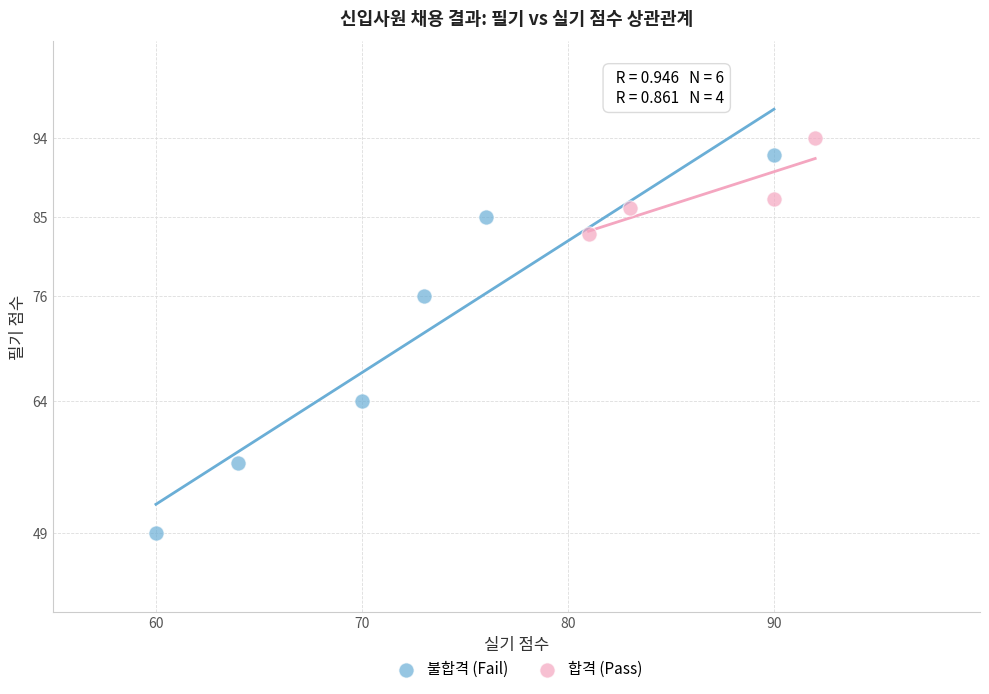

Which series contains the lowest Y value?

불합격 (Fail)